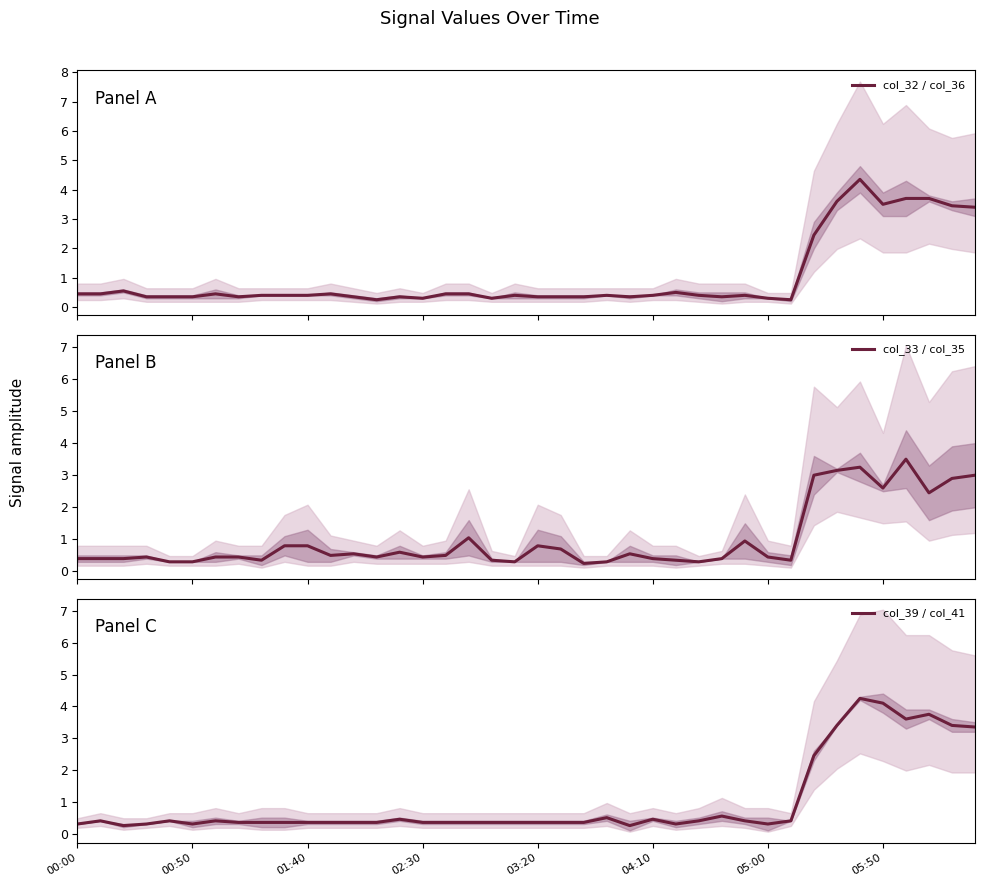

List the series in order of their overall mean, highest first.

col_32 / col_36, col_39 / col_41, col_33 / col_35